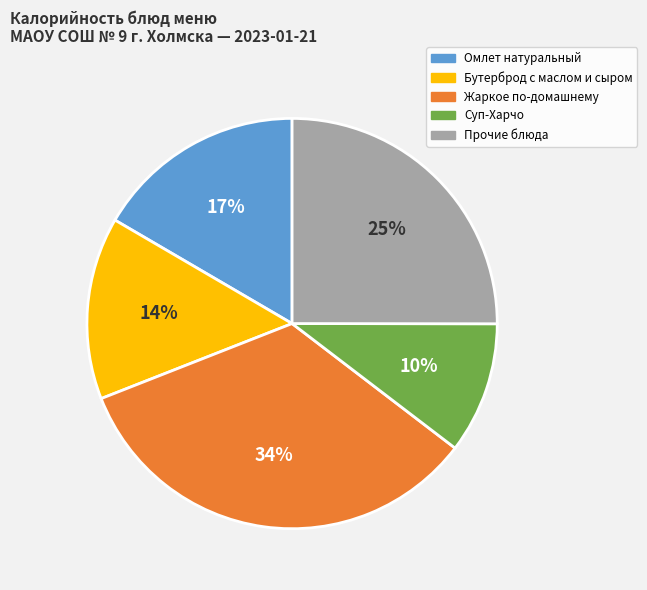

Which has a higher value, Омлет натуральный or Бутерброд с маслом и сыром?

Омлет натуральный